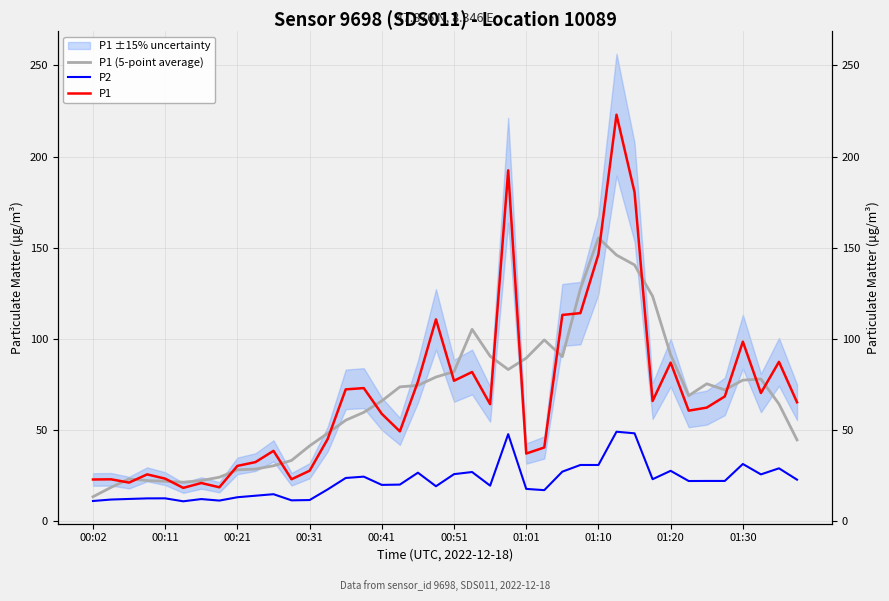

How many lines are shown in the chart?

3